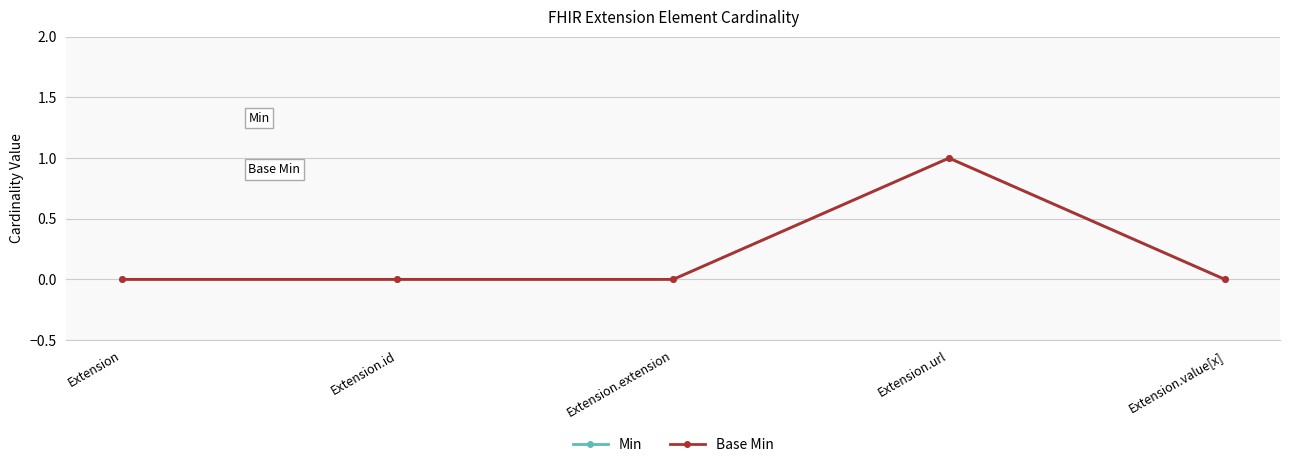

Reading right to left, extract all data points from this chart.

Min: Extension.value[x]=0	Extension.url=1	Extension.extension=0	Extension.id=0	Extension=0
Base Min: Extension.value[x]=0	Extension.url=1	Extension.extension=0	Extension.id=0	Extension=0